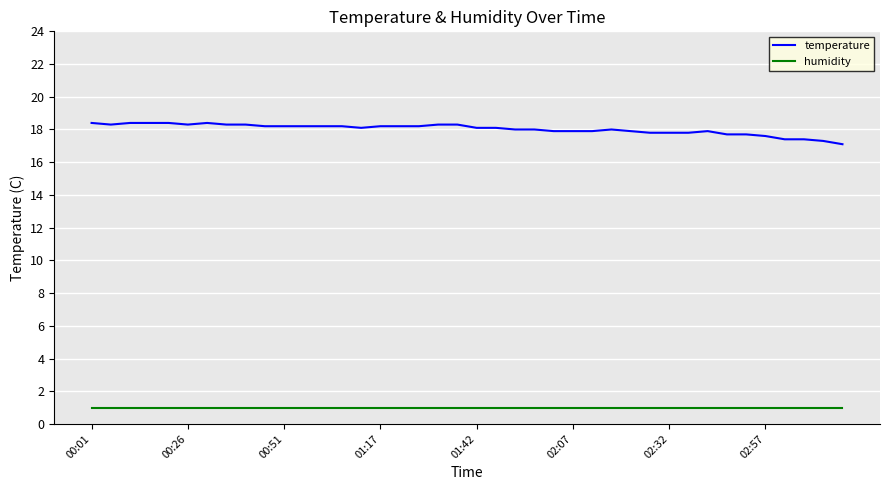

Which series has the largest total across all categories?

temperature